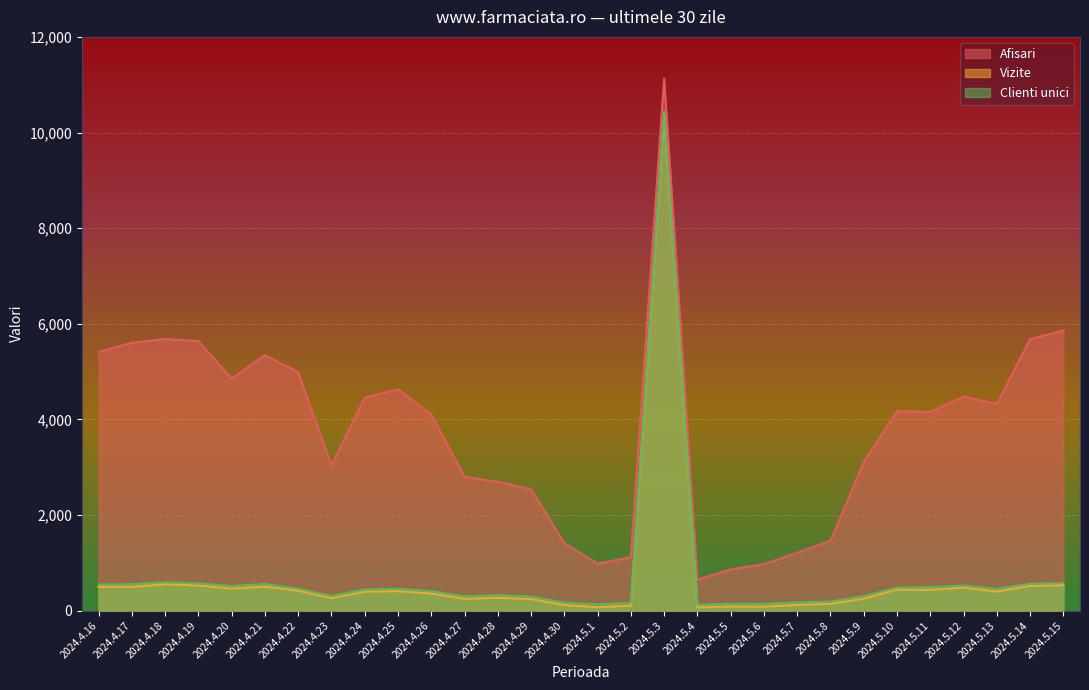

Count the number of categories in the chart.

30